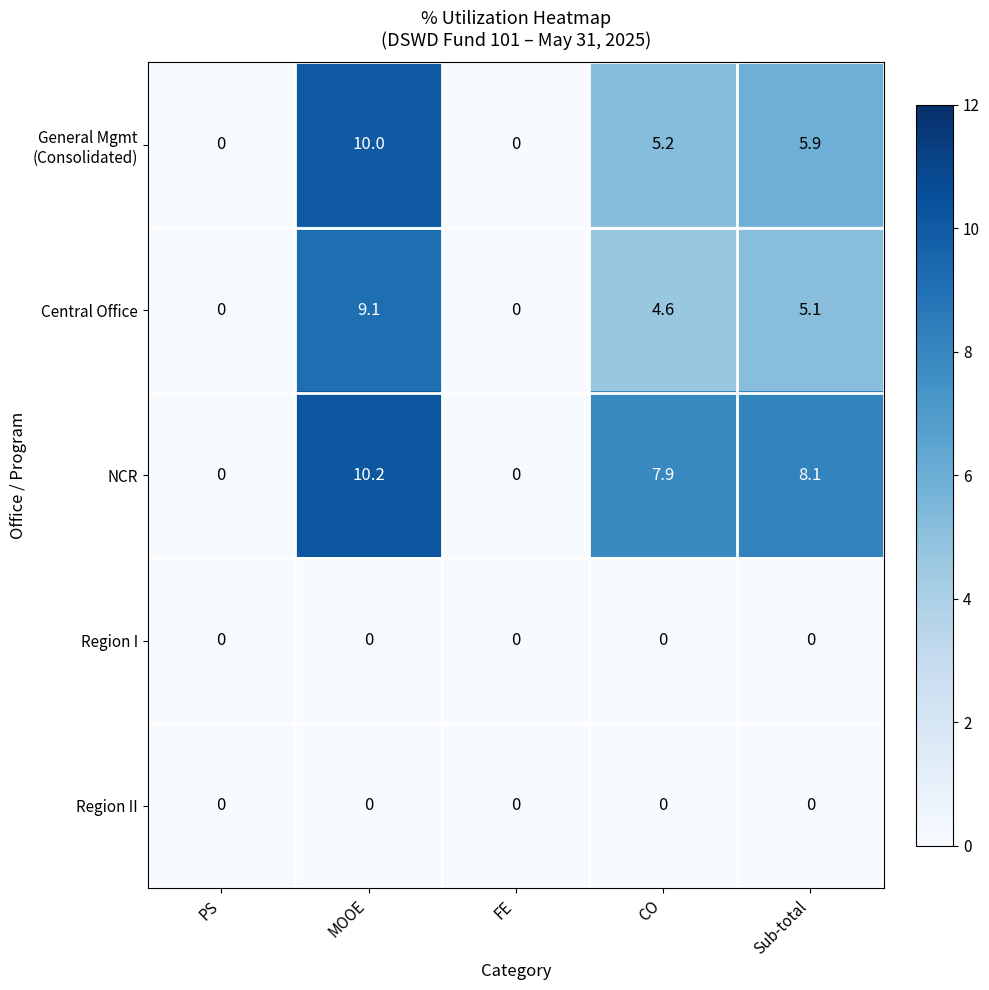

Is it true that NCR equals 8.1 at Sub-total?

True